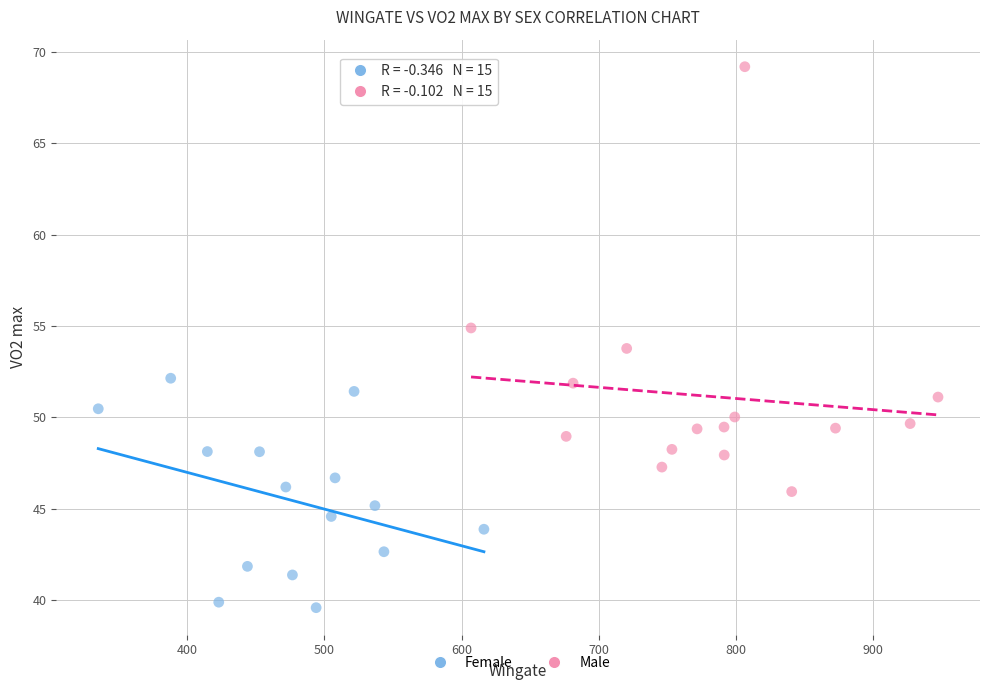

Which series contains the highest Y value?

Male